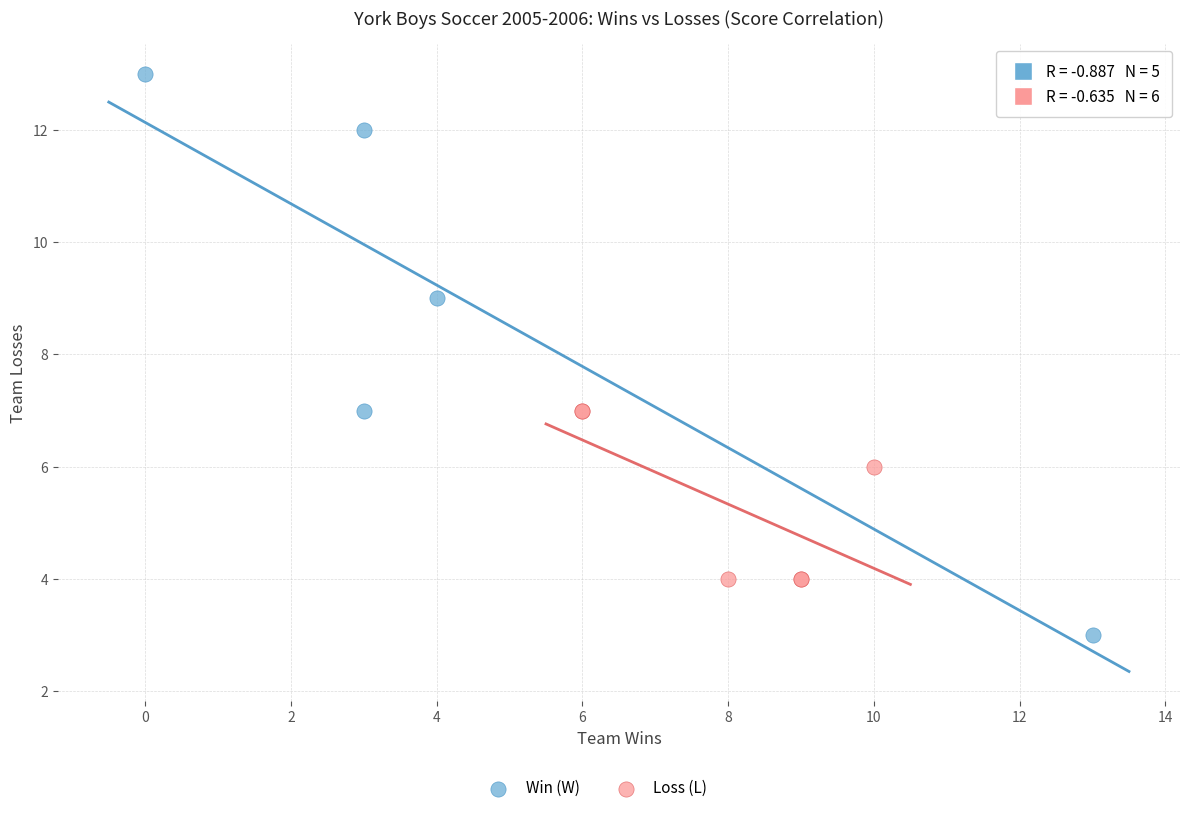

Which series reaches the minimum Y coordinate?

Win (W)